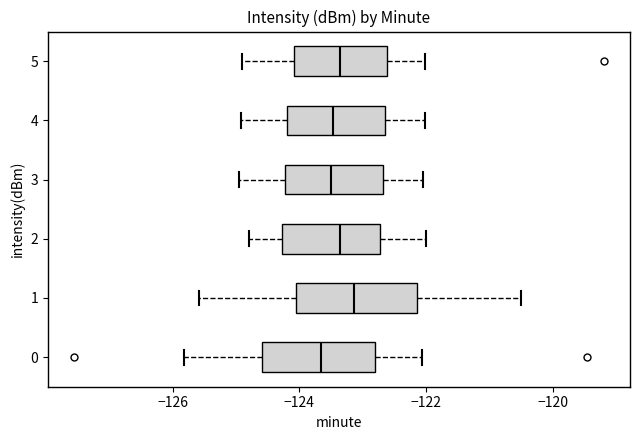

Which box's median line is the furthest to the right?

1